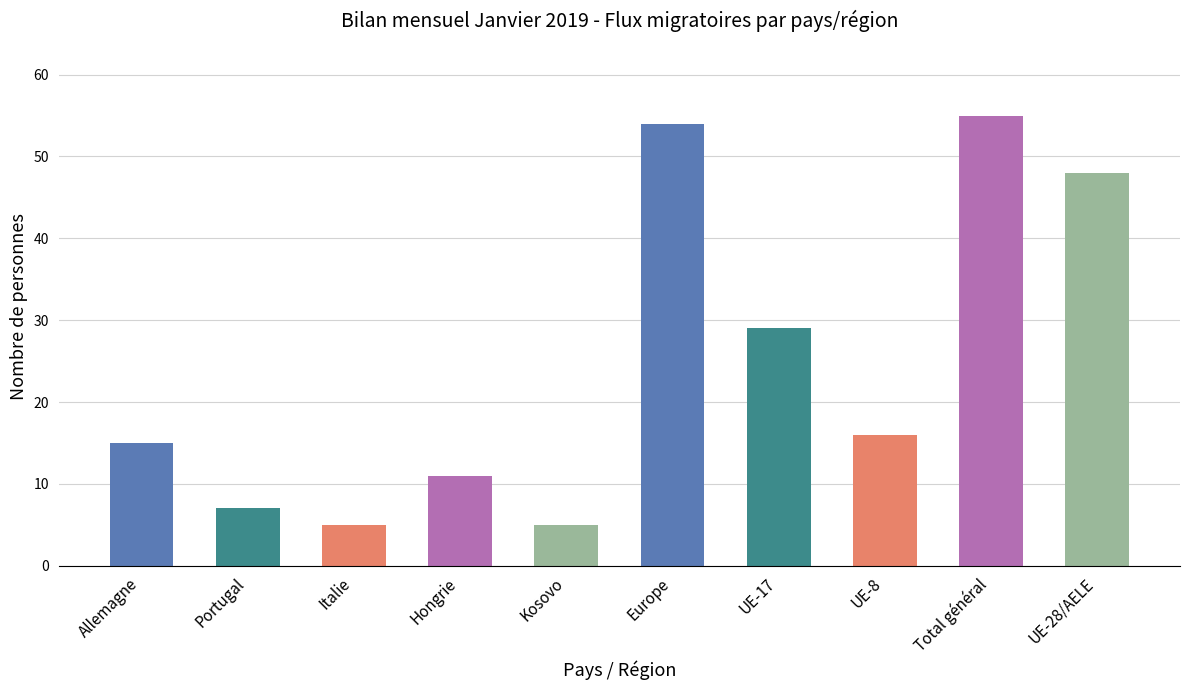

Count the number of data series in this chart.

1